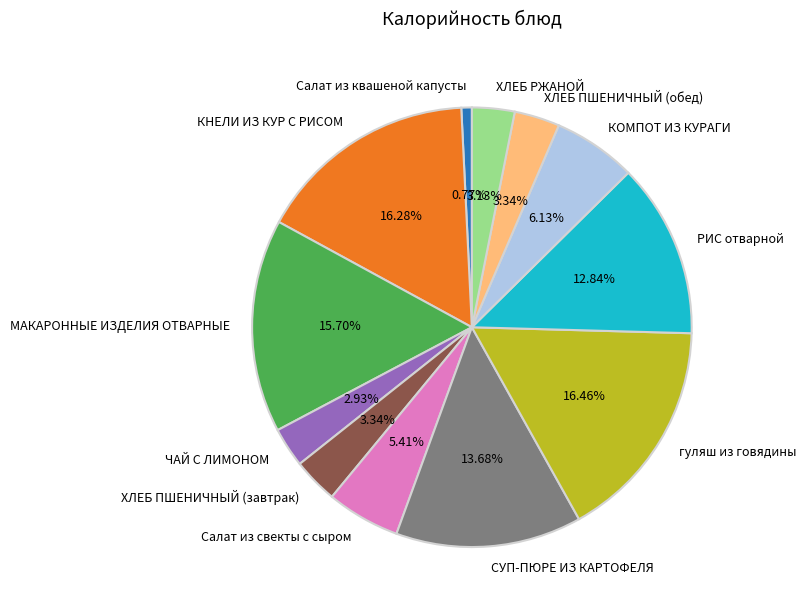

To the nearest percent, what is the difference between the largest and smallest slice percentages?

16%